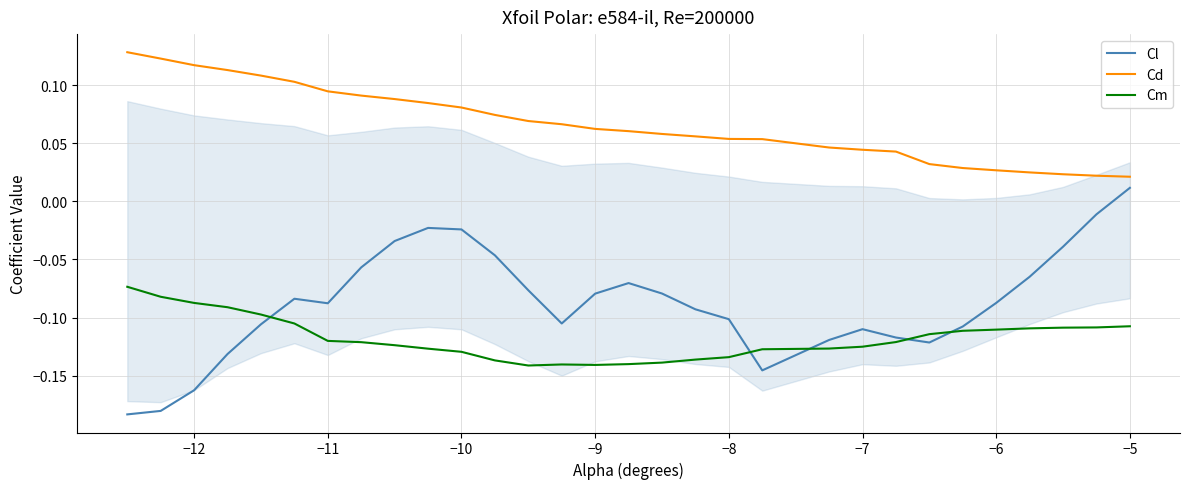

Which series has the widest spread of values?

Cl